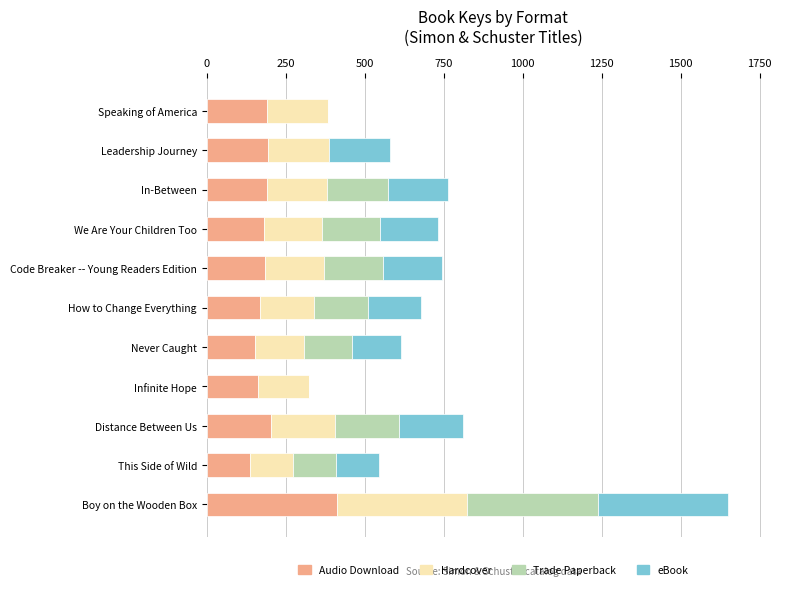

The value of Audio Download at Distance Between Us is 202.6. True or false?

True